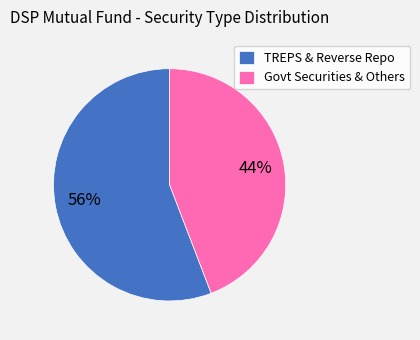

To the nearest percent, what is the difference between the Govt Securities & Others and TREPS & Reverse Repo slice percentages?

12%